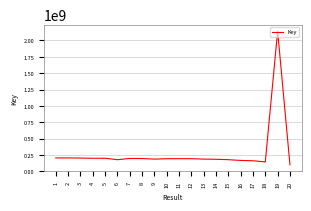

The chart shows a value of 282897794 at 15. True or false?

False